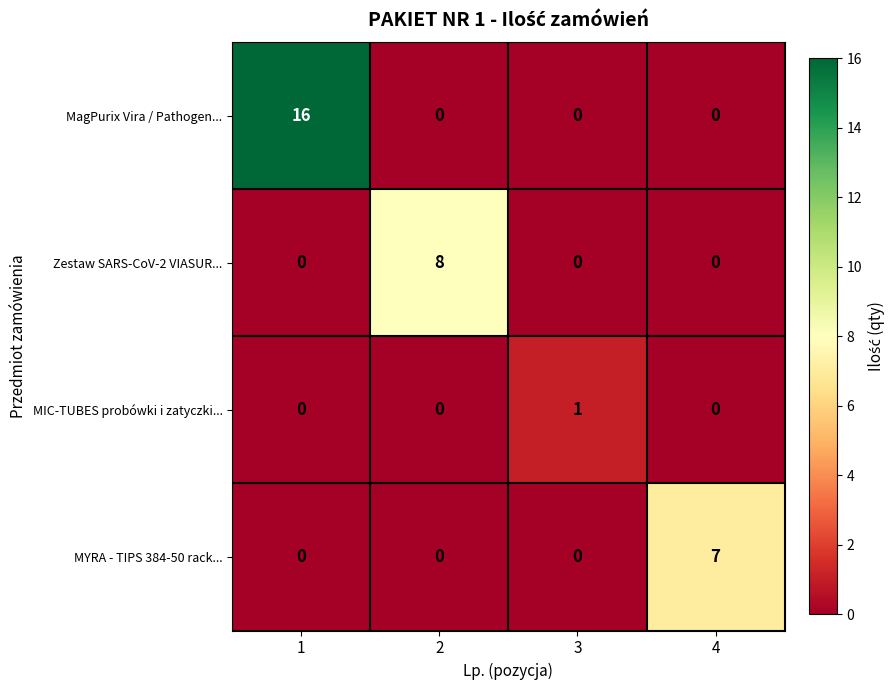

The value of MagPurix Vira / Pathogen... at 1 is 16. True or false?

True